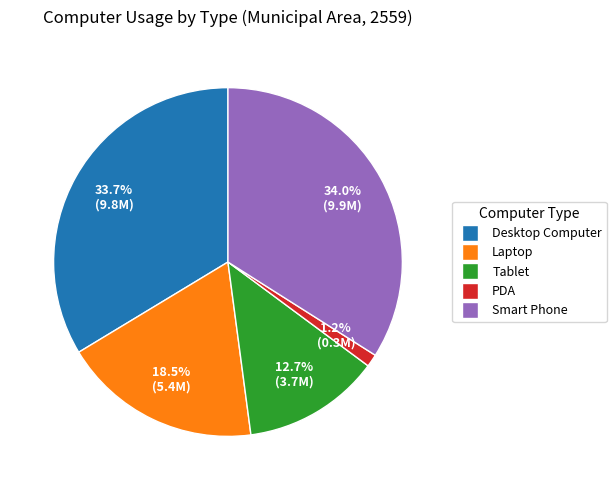

Is there any slice that represents more than half of the pie?

No